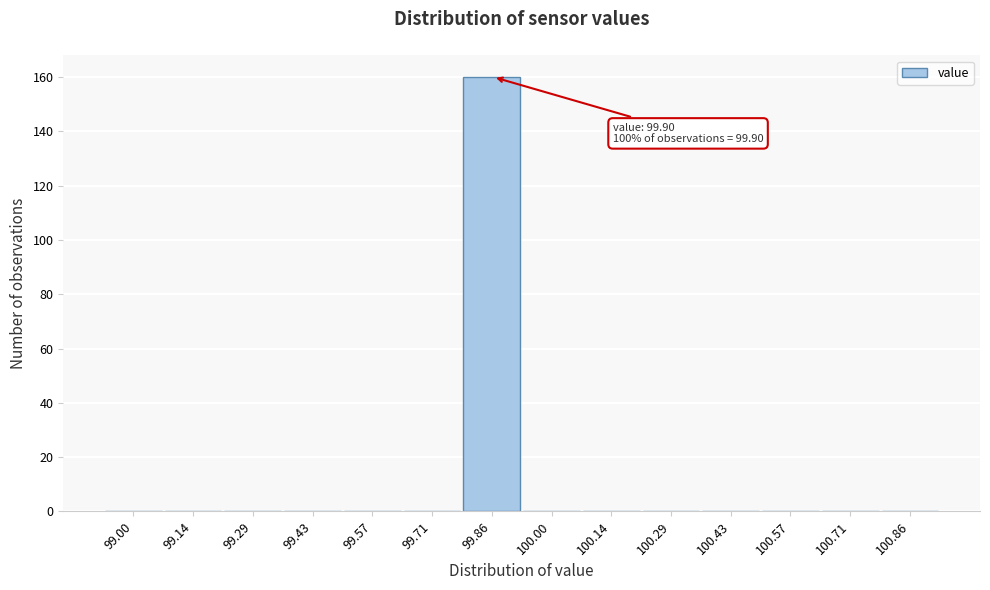

Reading right to left, what are all the values shown in this chart?

100.86=0	100.71=0	100.57=0	100.43=0	100.29=0	100.14=0	100.00=0	99.86=160	99.71=0	99.57=0	99.43=0	99.29=0	99.14=0	99.00=0